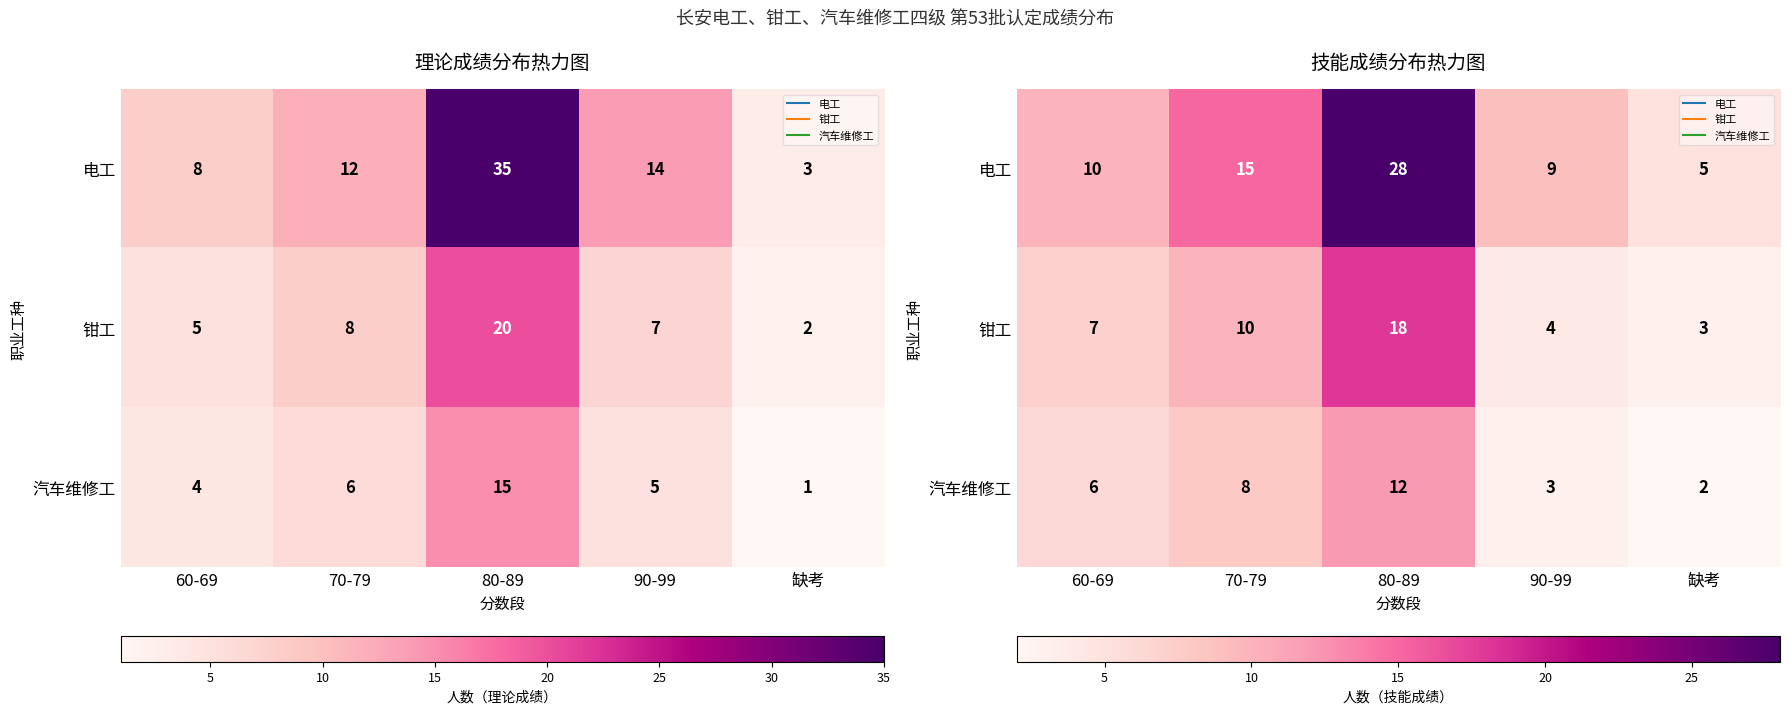

How many distinct data groups are displayed?

3